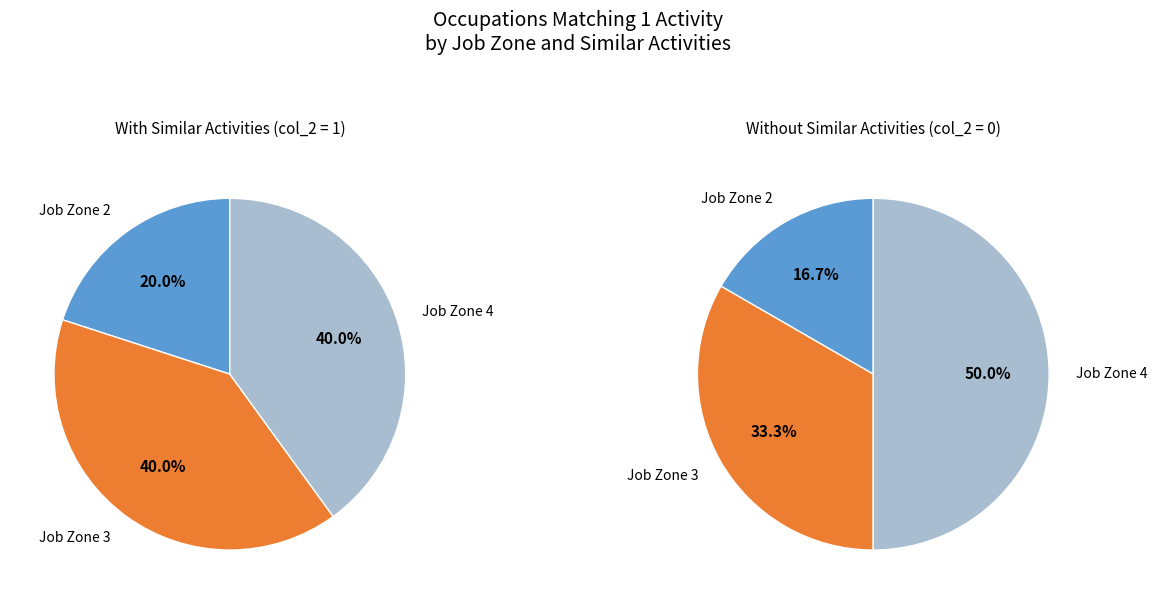

To the nearest percent, what is the difference between the largest and smallest slice percentages?

20%